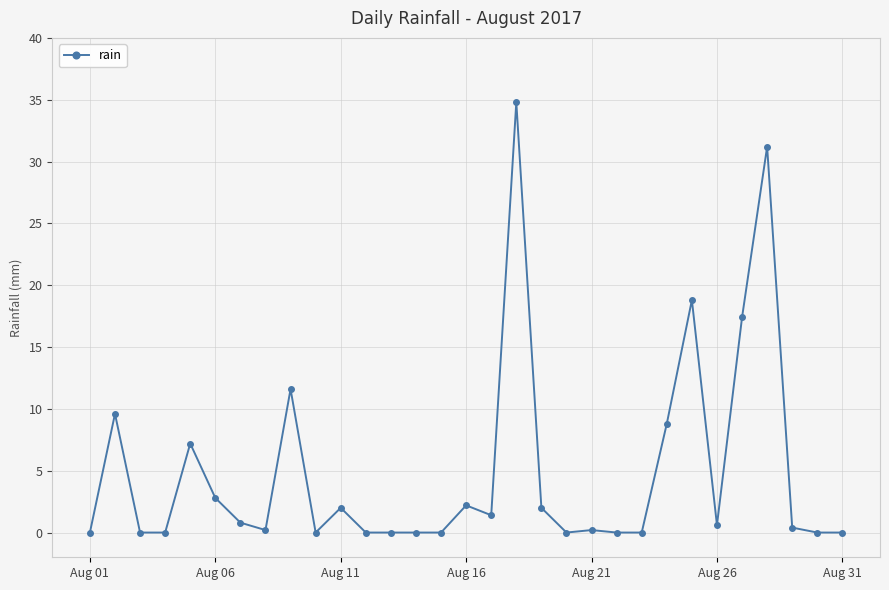

True or false: there are more than 2 points higher than both neighbors.

True